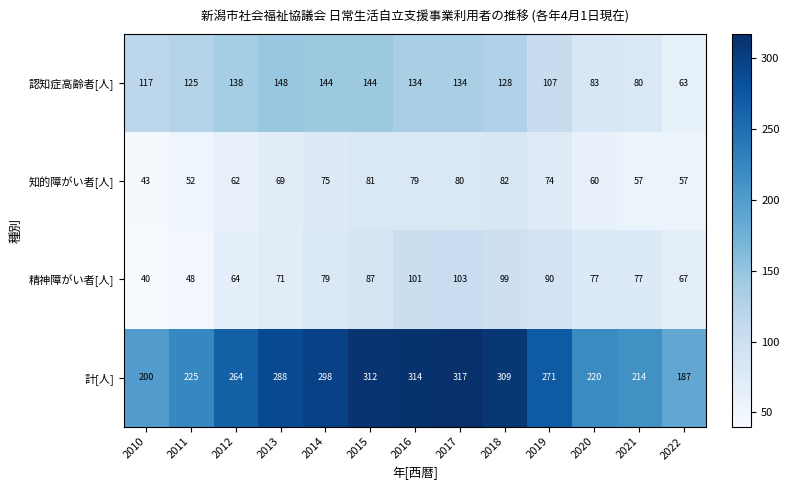

How many data points does each series have?

13